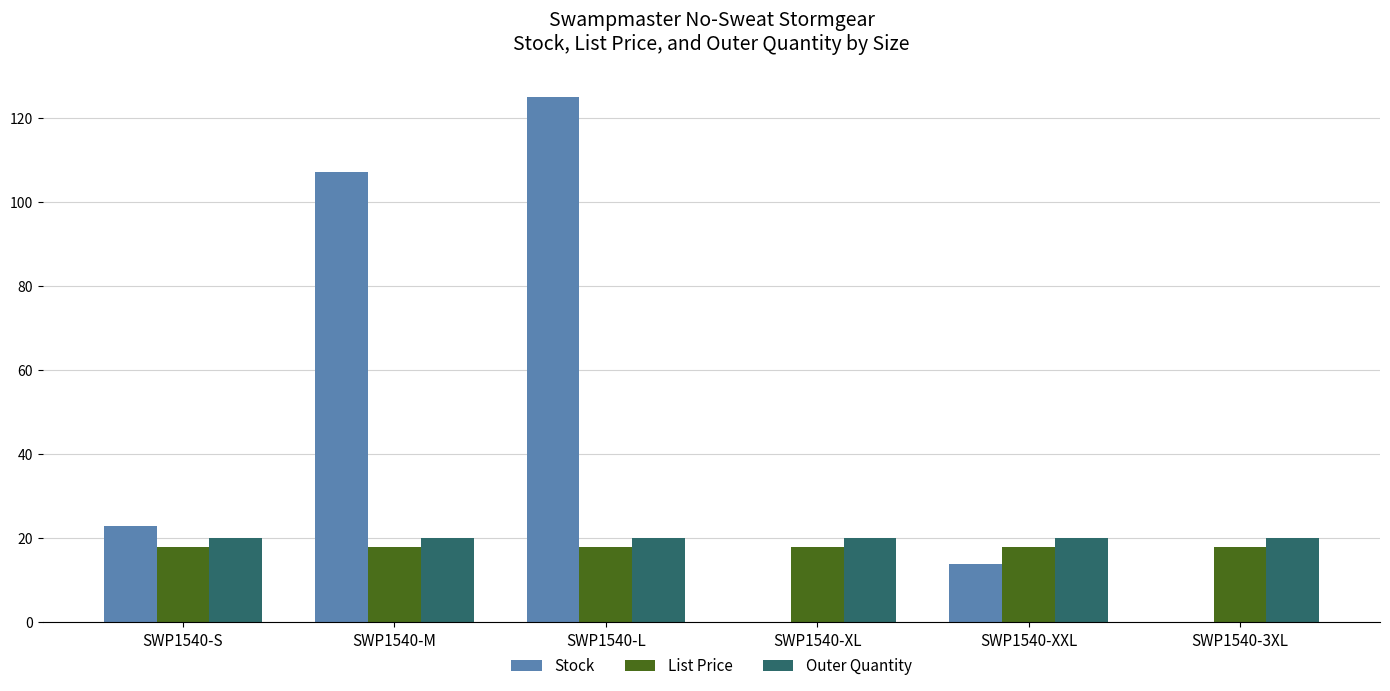

Does the chart contain stacked bars?

No